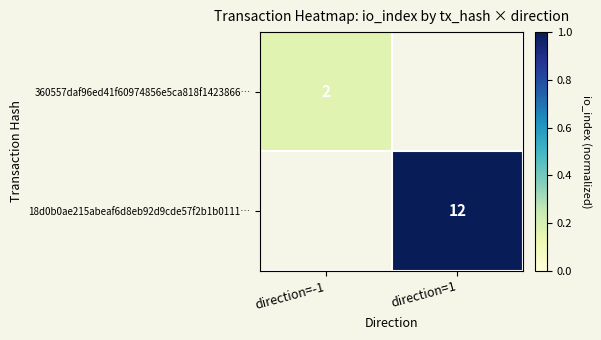

List the series in order of their overall mean, lowest first.

360557daf96ed41f60974856e5ca818f1423866…, 18d0b0ae215abeaf6d8eb92d9cde57f2b1b0111…